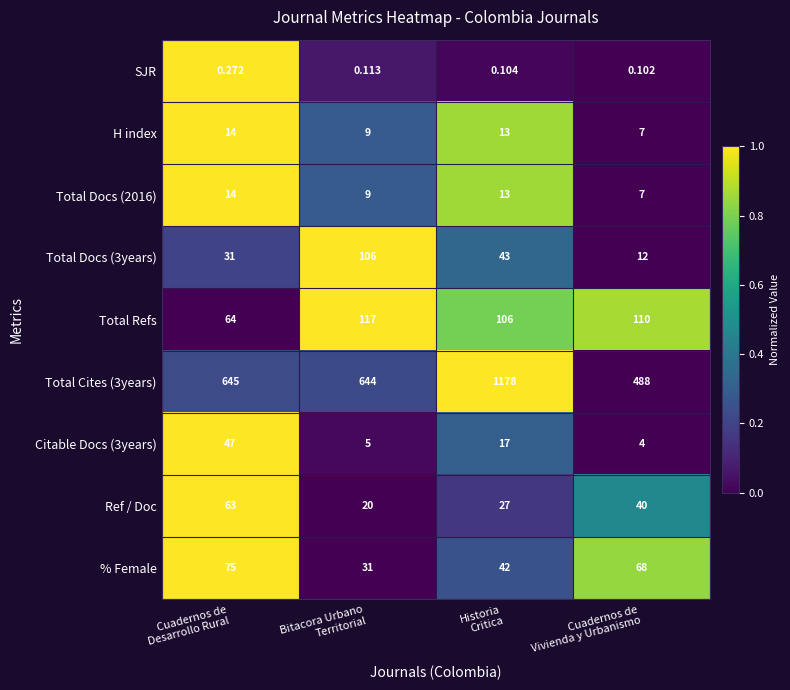

At how many categories does at least one series exceed 0?

4